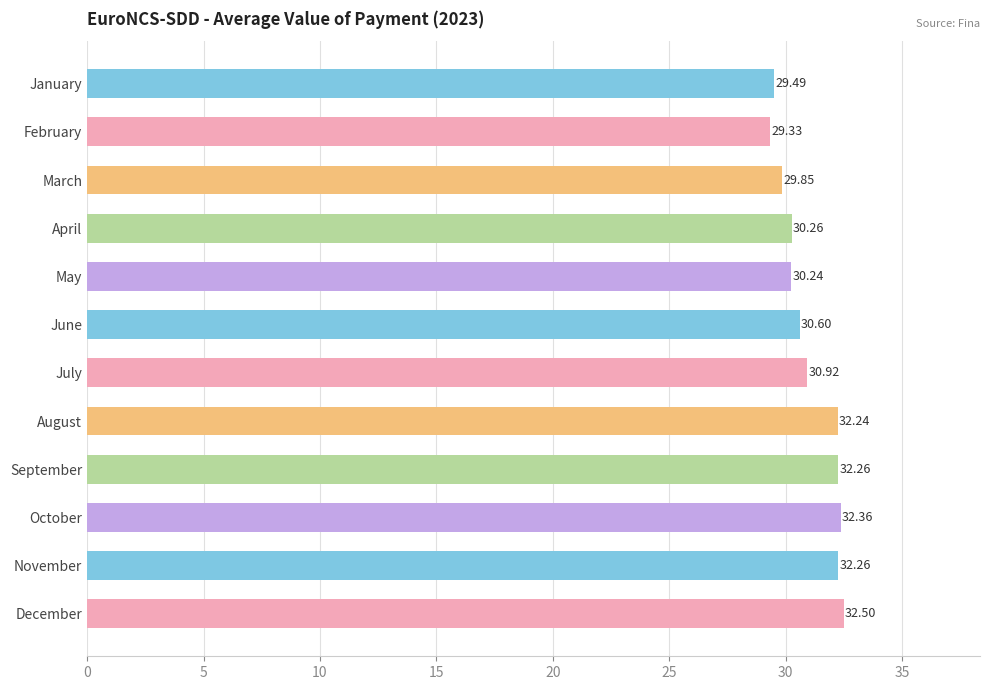

What is the maximum value shown in the chart?

32.5